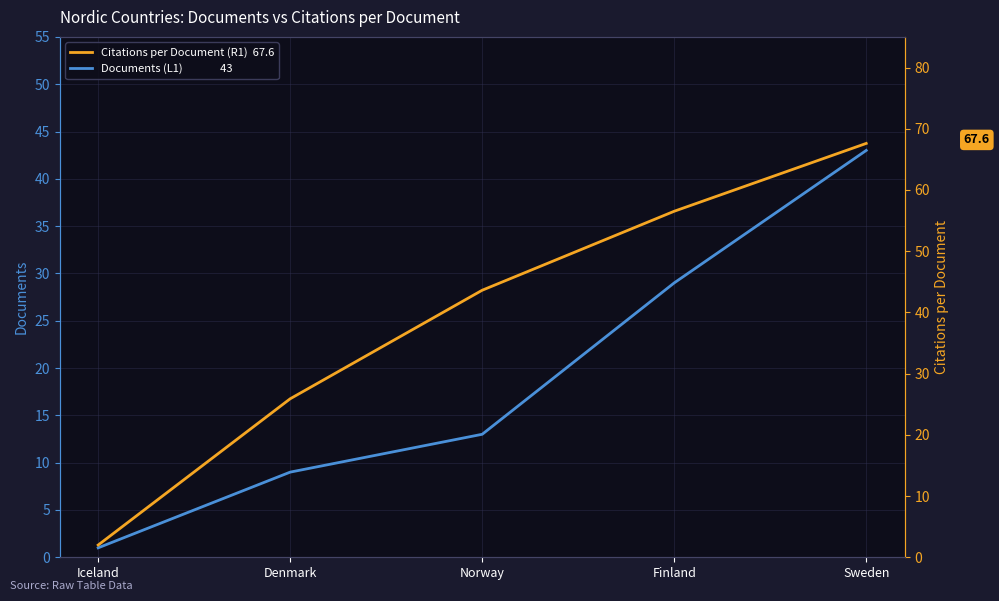

What is the lowest value of the Citations per Document (R1) series?

2.0